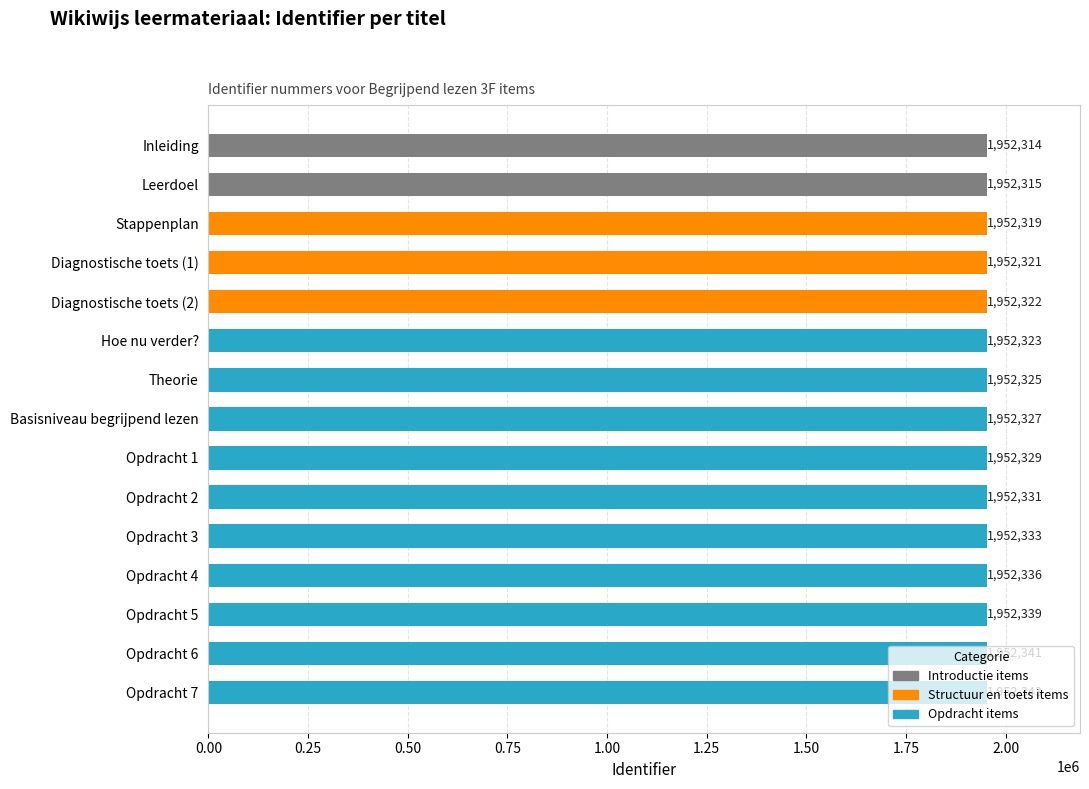

Which category has the highest value across all series?

Opdracht 7